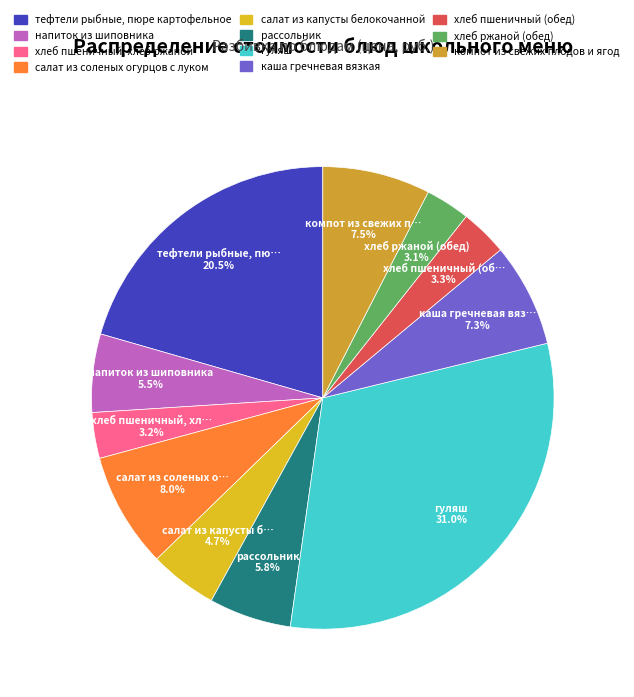

To the nearest percent, what portion does напиток из шиповника represent?

5%